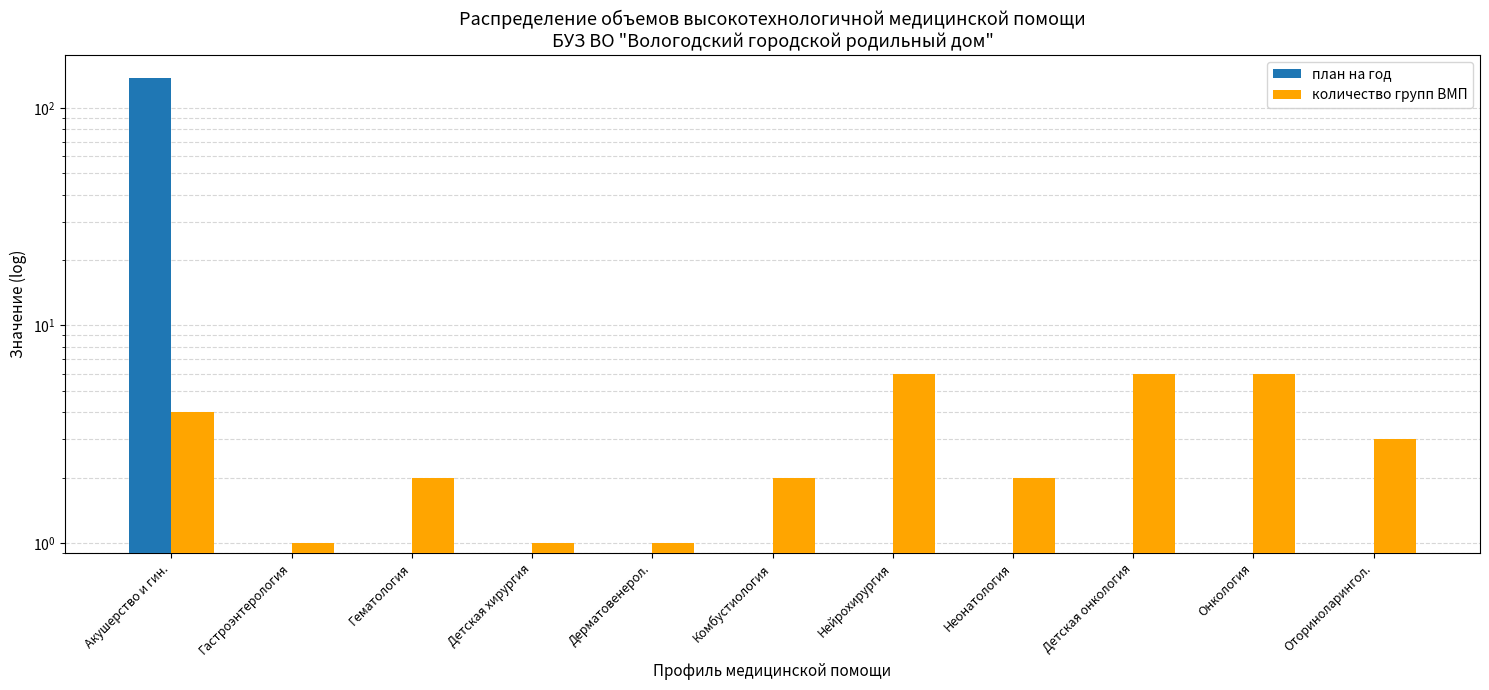

Does the chart contain stacked bars?

No